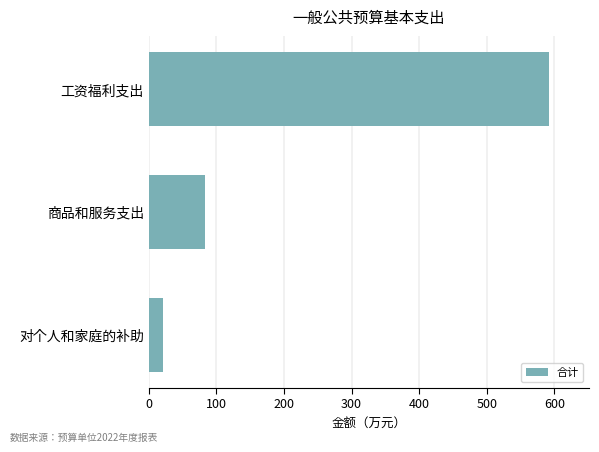

The value at 工资福利支出 is 591.9. True or false?

True